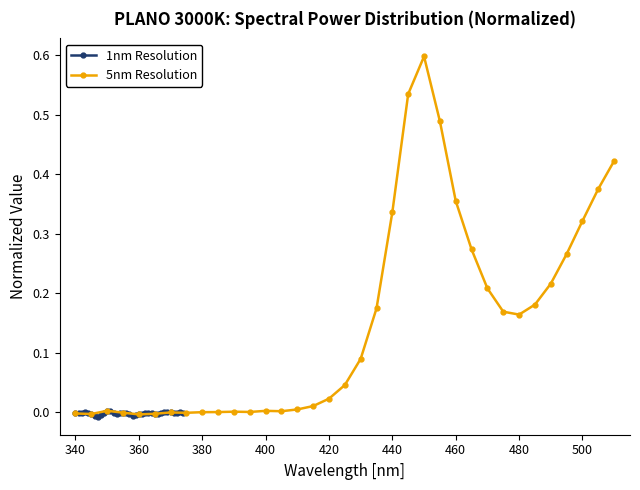

Which series has the widest spread of values?

5nm Resolution